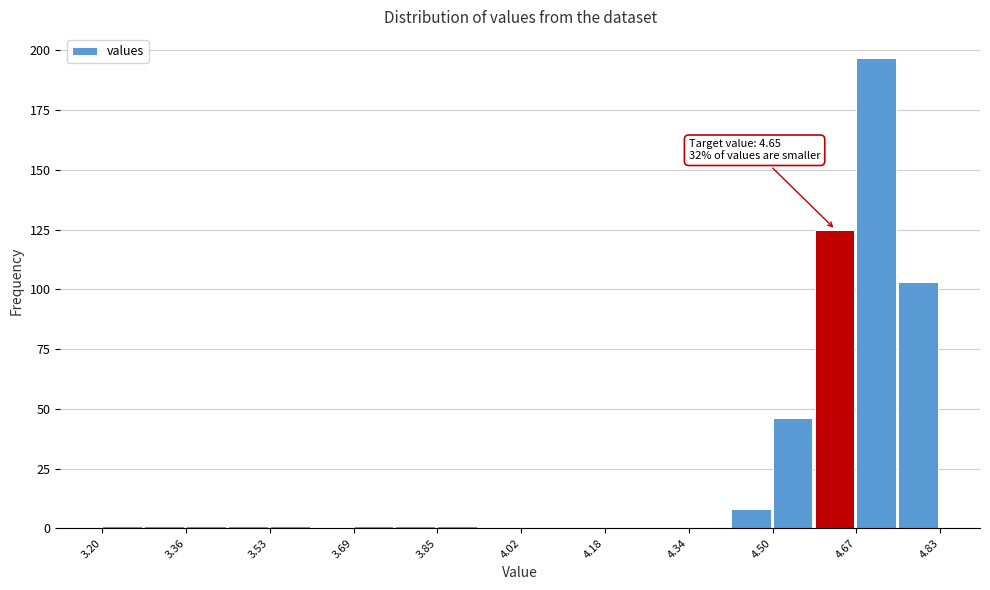

Over which range of the x-axis is the bar tallest?

4.66 to 4.74